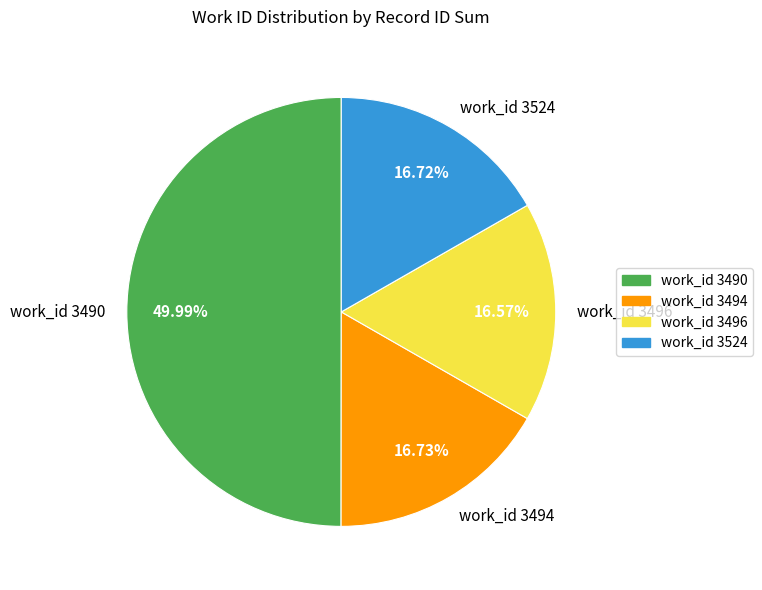

To the nearest percent, what percentage of the pie is work_id 3496?

17%